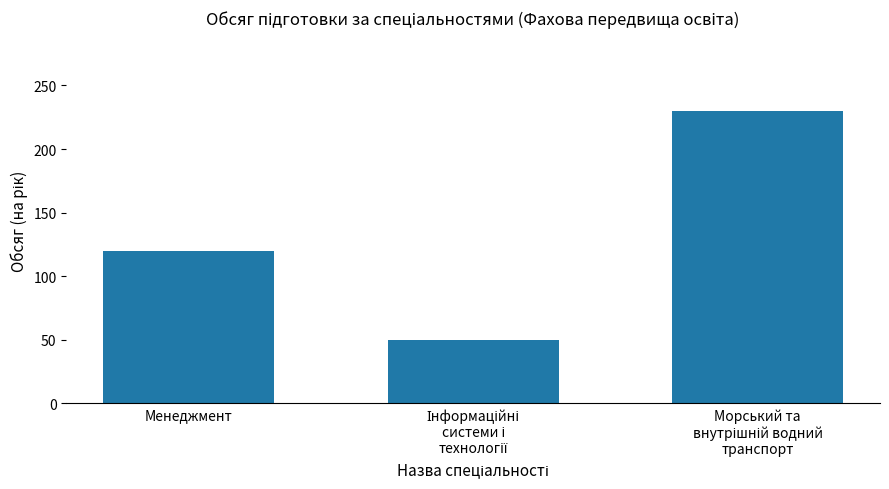

Is it true that the value at Менеджмент is 120?

True